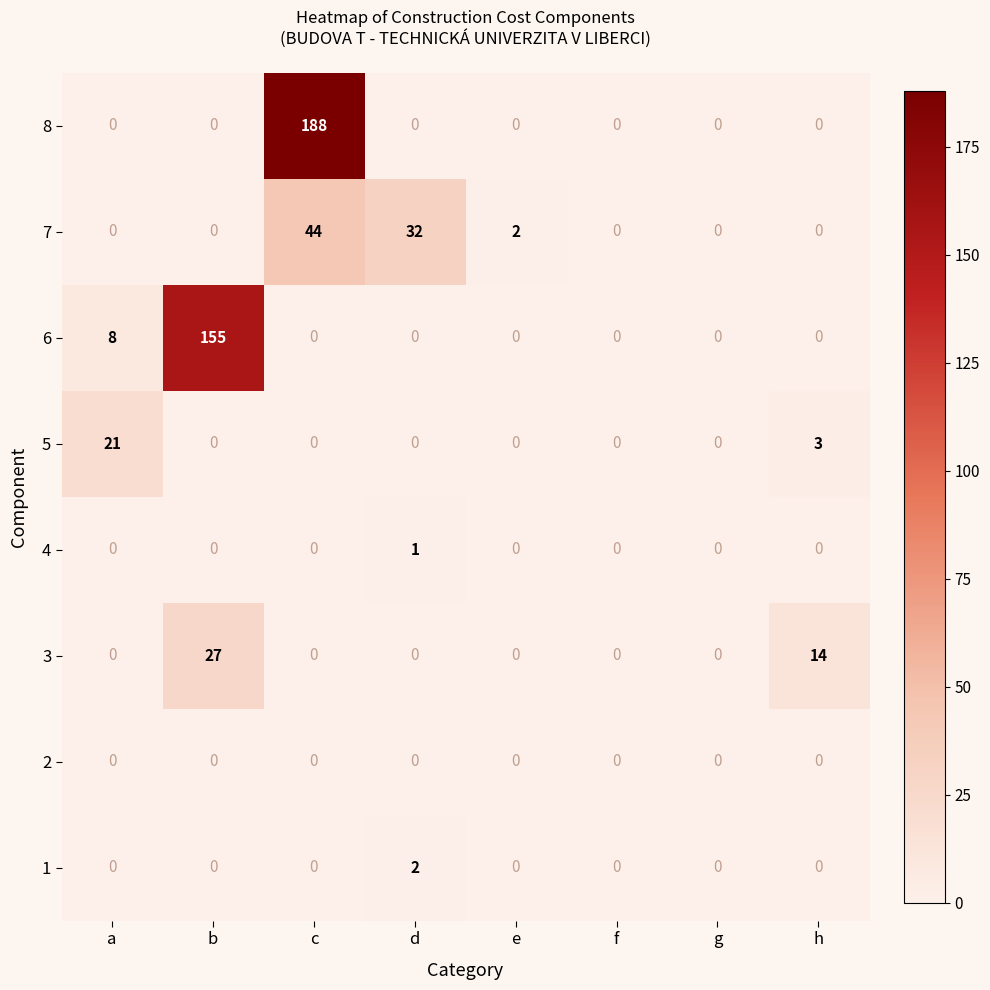

Which series has the largest total across all categories?

8